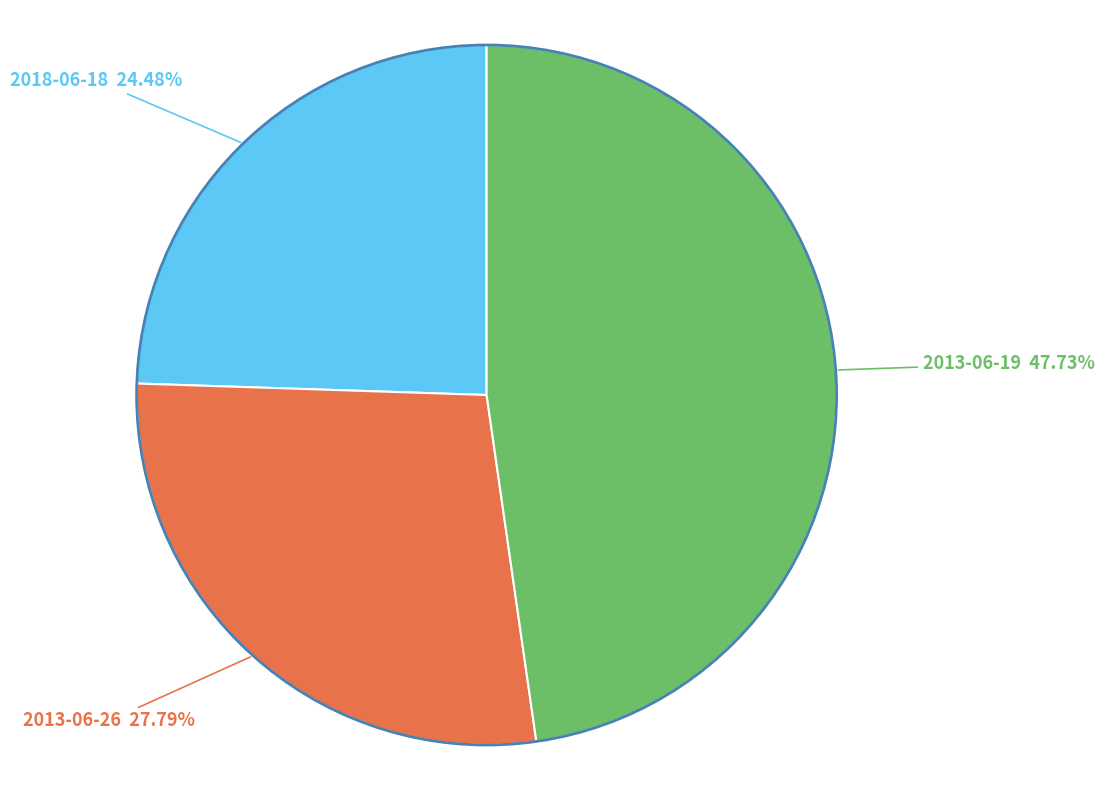

Which category has the smallest portion of the pie?

2018-06-18